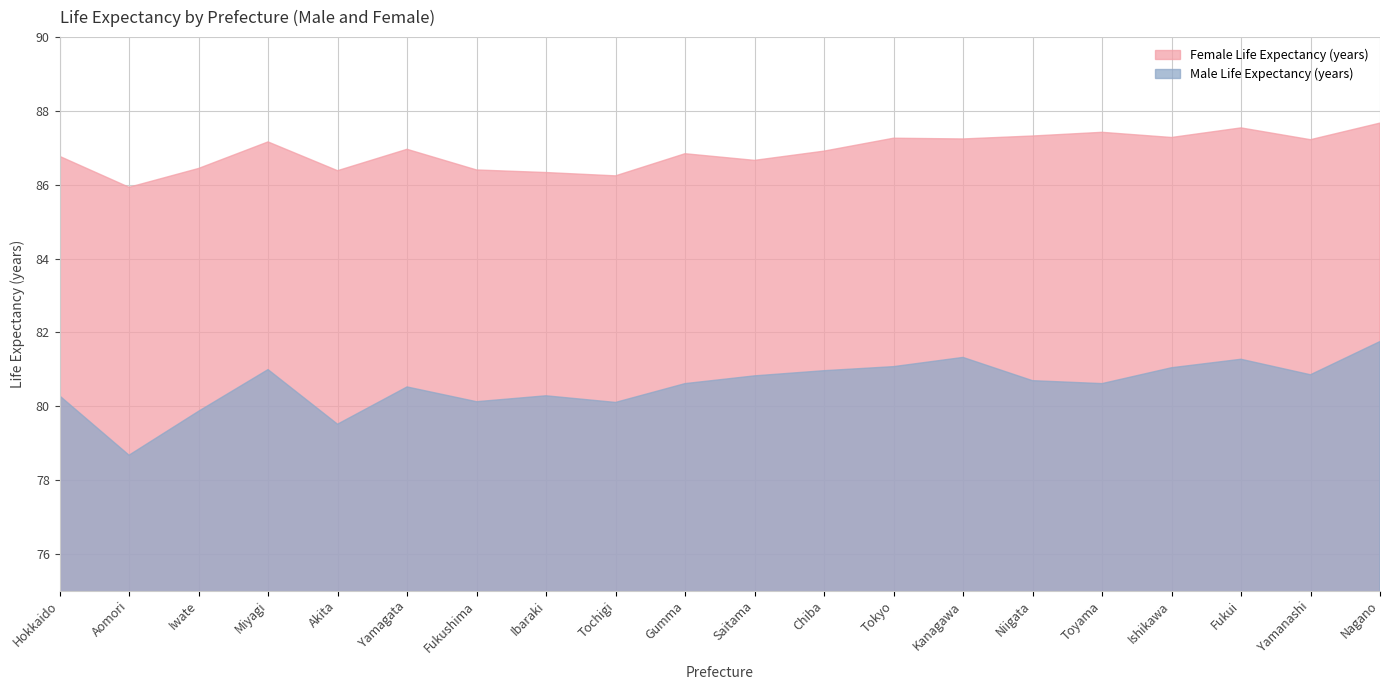

What is the value of the Female Life Expectancy (years) point at the 3rd from the left?

86.4